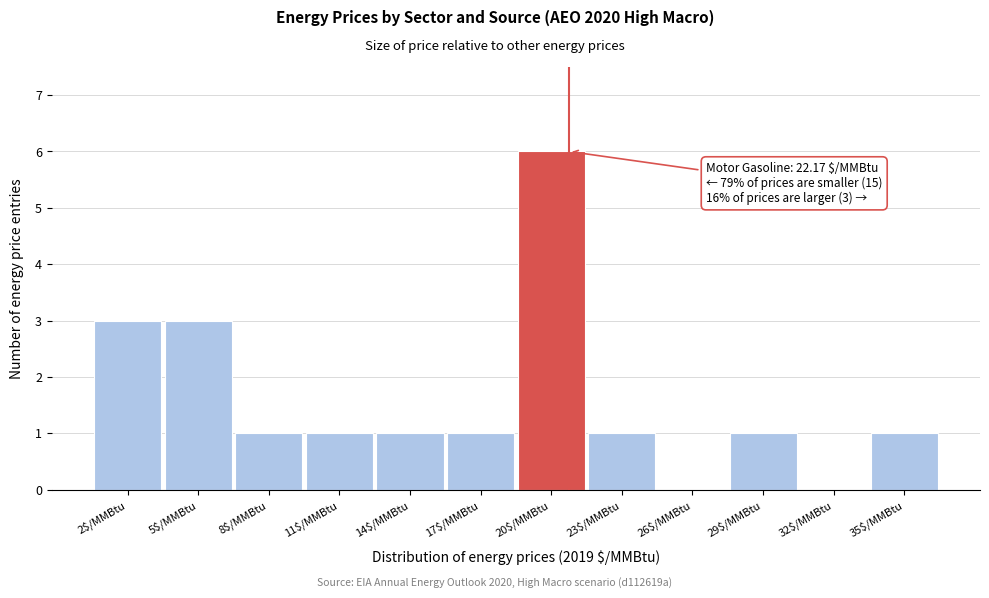

The value at 8$/MMBtu is 2. True or false?

False